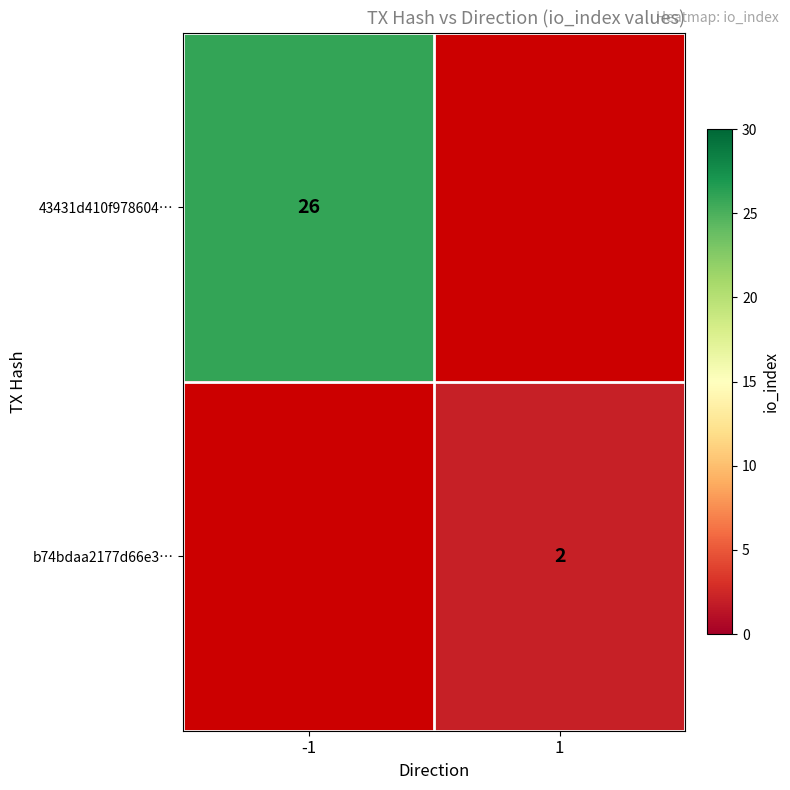

Is the value of b74bdaa2177d66e3… at 1 greater than the value of 43431d410f978604… at -1?

No